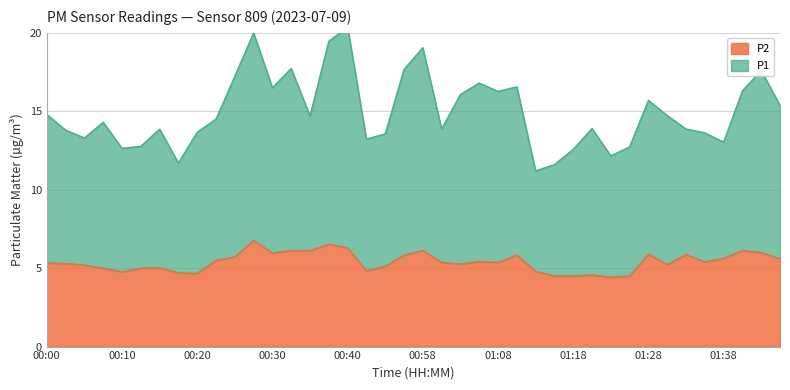

What is the sum of all P2 values?

216.3